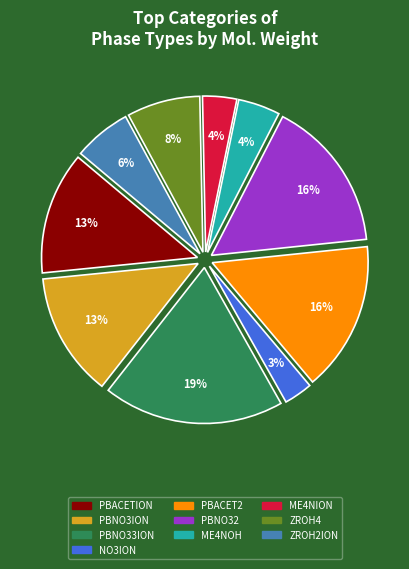

True or false: ZROH2ION accounts for 6% of the total.

True